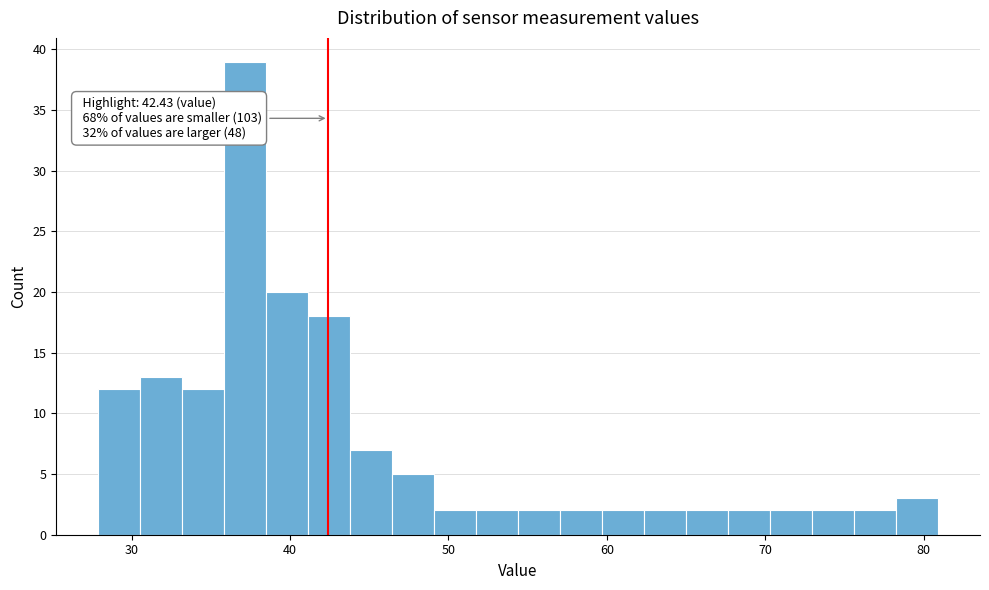

Around what value on the x-axis is the tallest bar? Give the approximate position of its centre, as read against the axis.

37